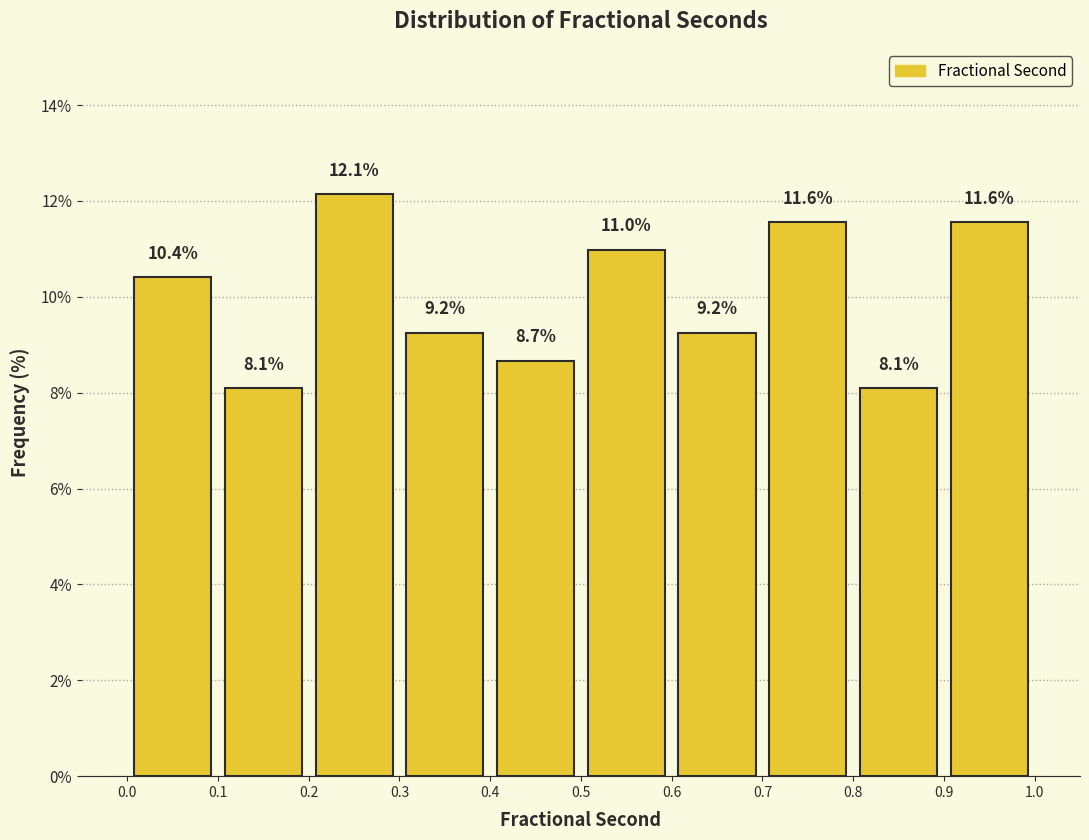

Which range on the x-axis has the tallest bar?

0.2 to 0.3